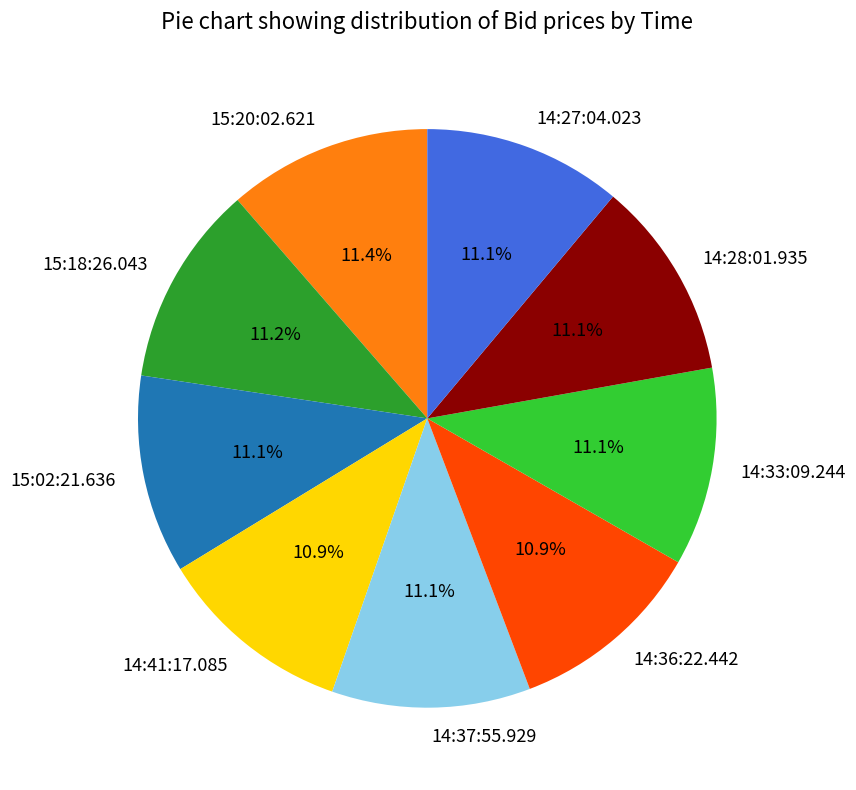

What percentage is NOT represented by 15:02:21.636?

88.9%